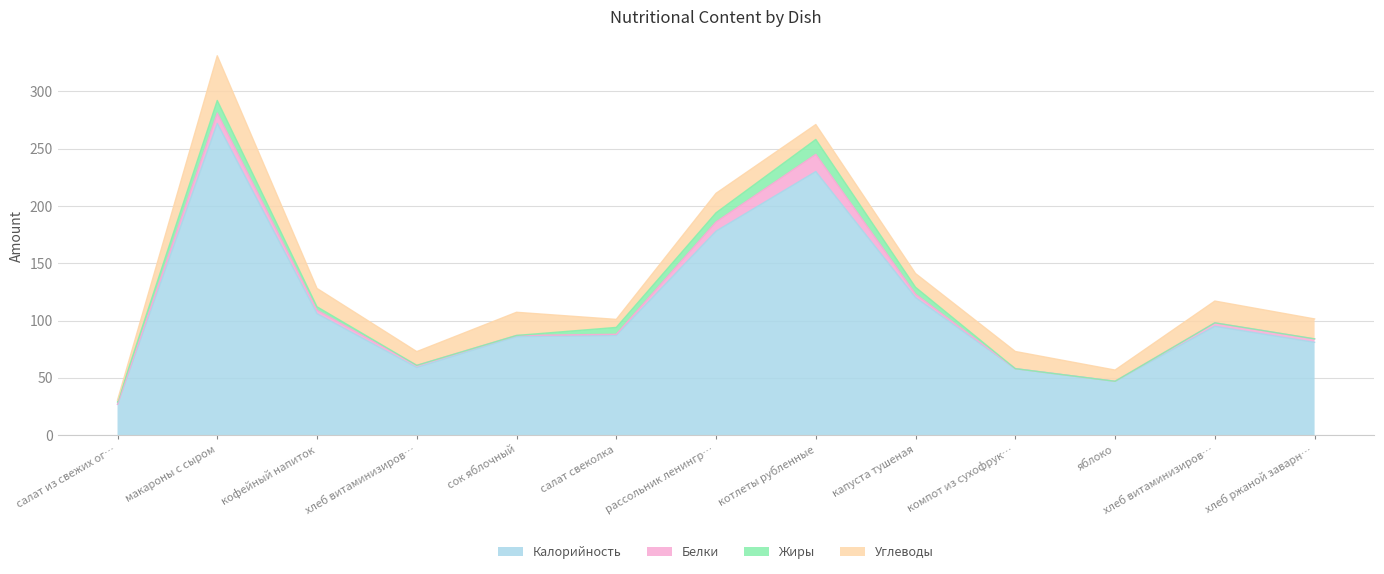

What is the difference between the highest and lowest values at кофейный напиток?

103.0